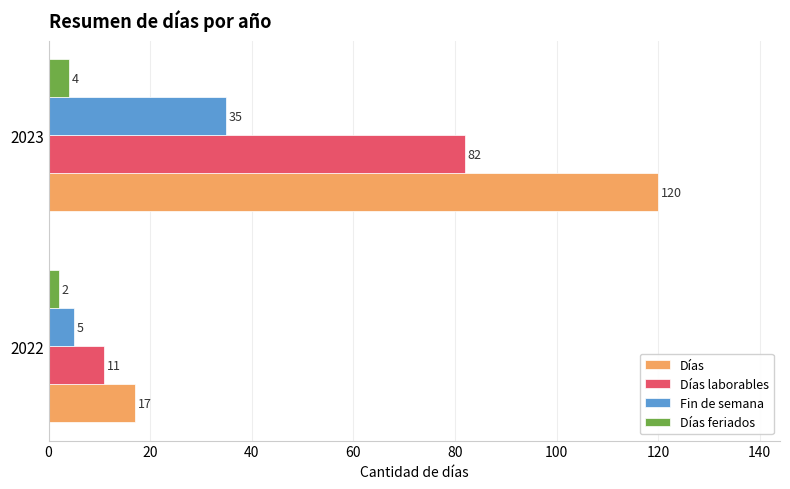

Is the value of Días feriados at 2022 greater than the value of Días at 2022?

No